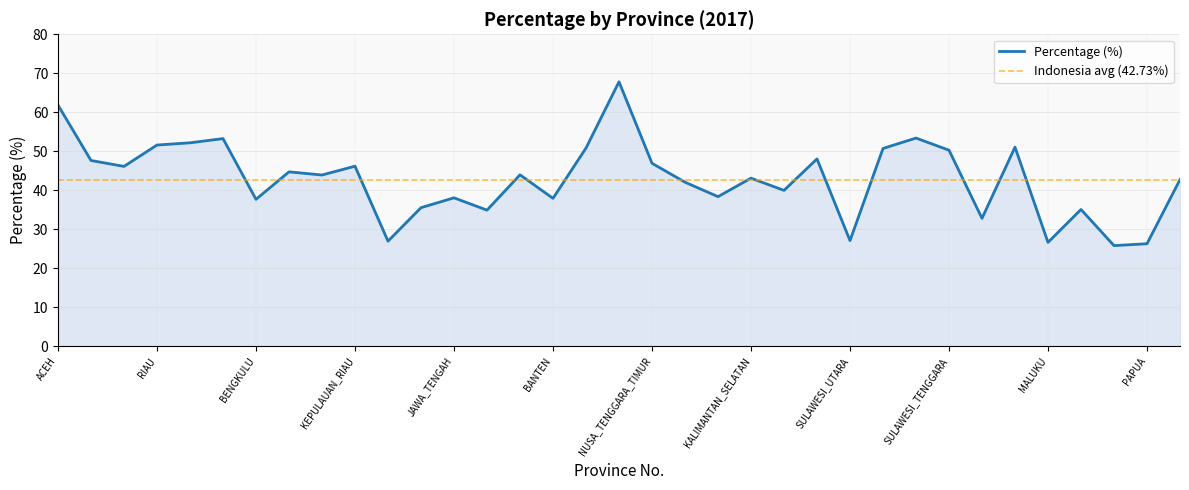

What is the label of the 32nd point from the left?

MALUKU_UTARA